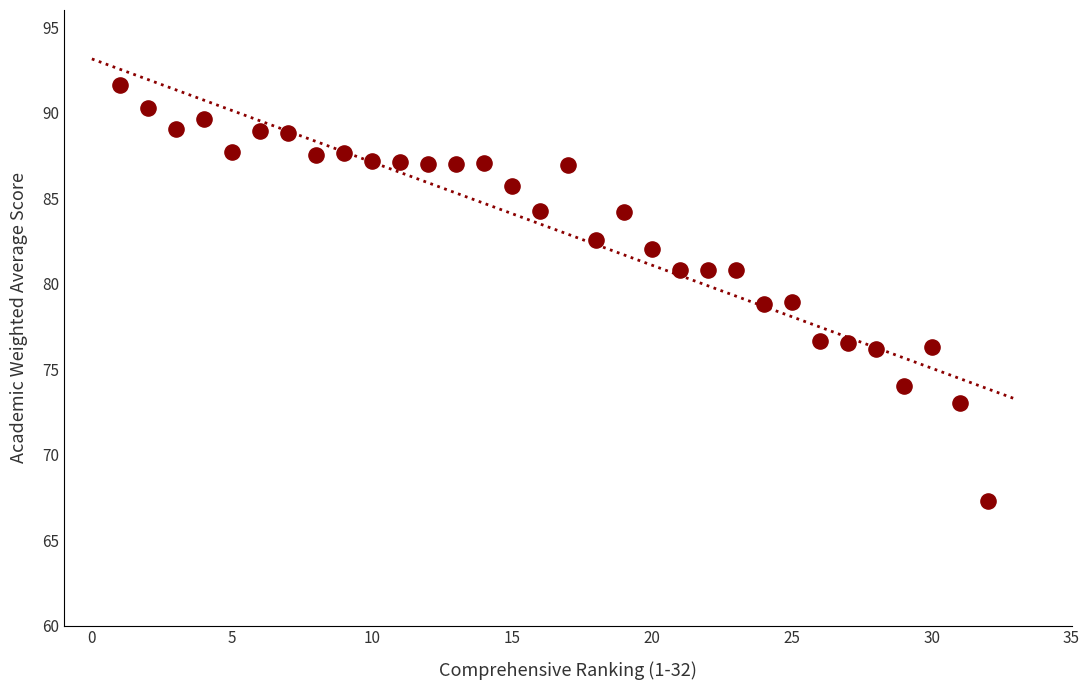

What is the range of Y values (max minus min)?

24.3